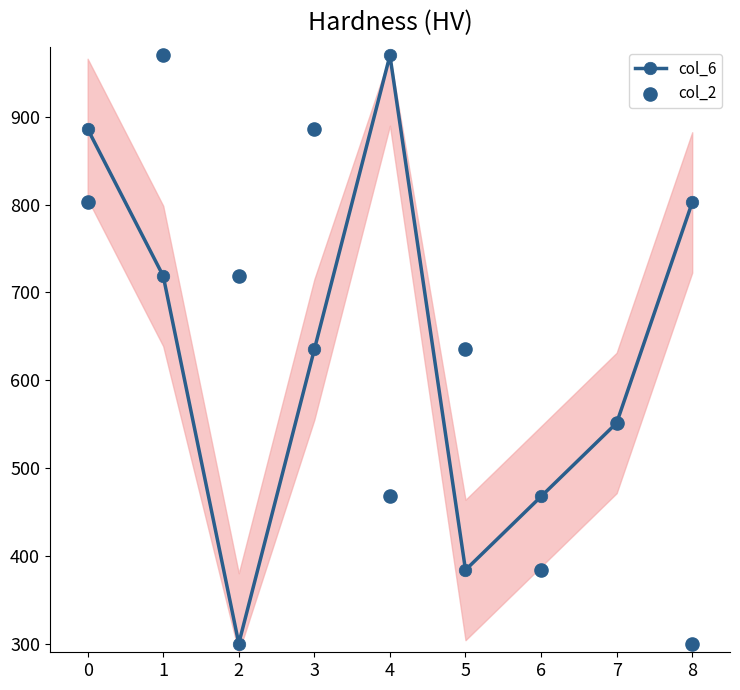

Which series contains the lowest Y value?

col_6